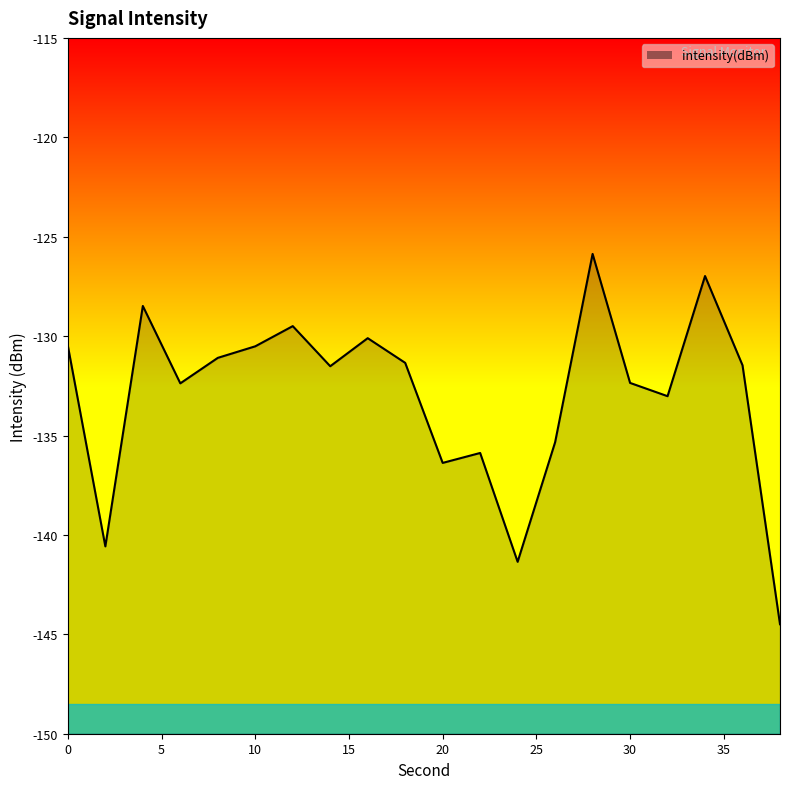

What is the greatest value displayed?

-125.9